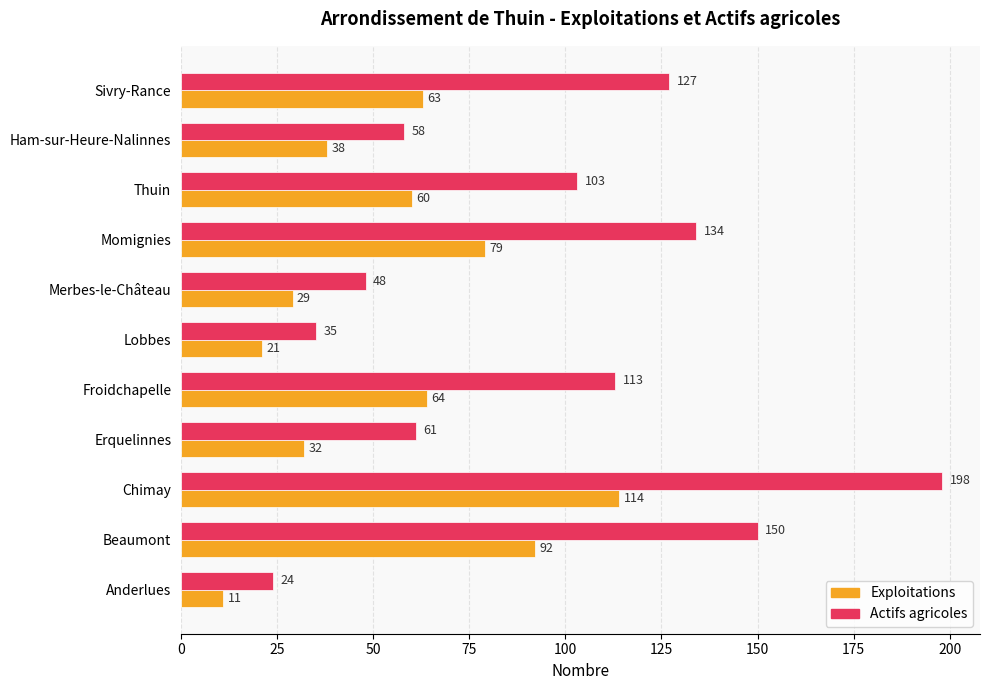

At how many categories does at least one series exceed 195?

1